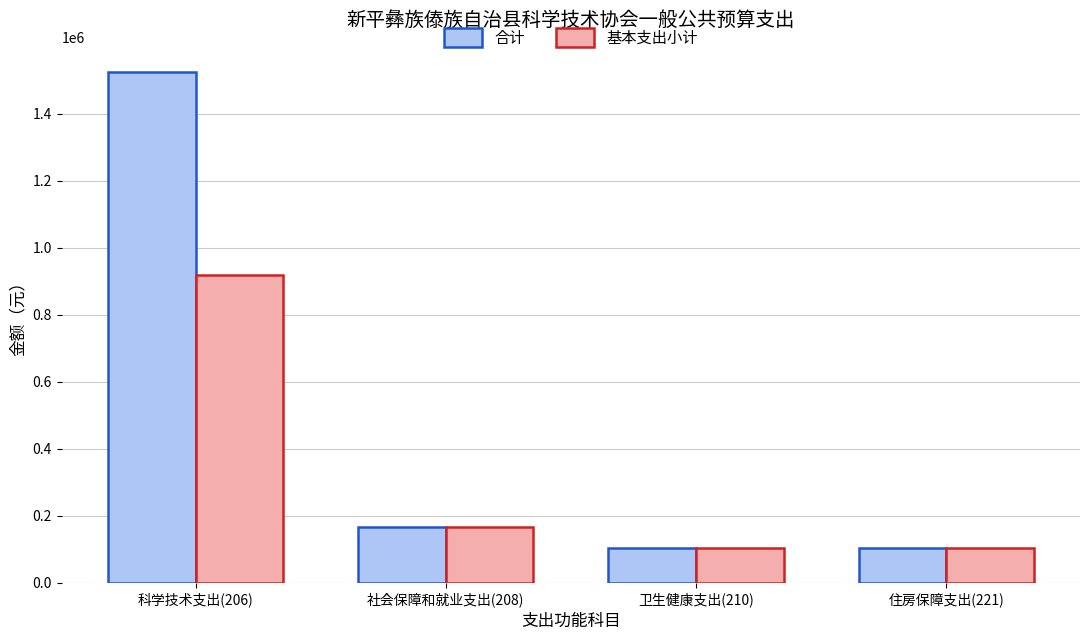

At which category is the sum across all series the highest?

科学技术支出(206)